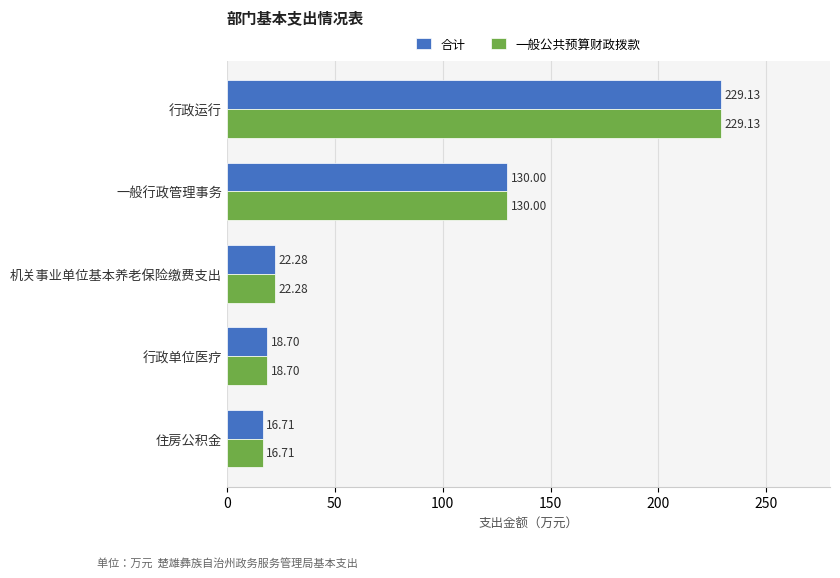

At how many categories does at least one series exceed 220?

1